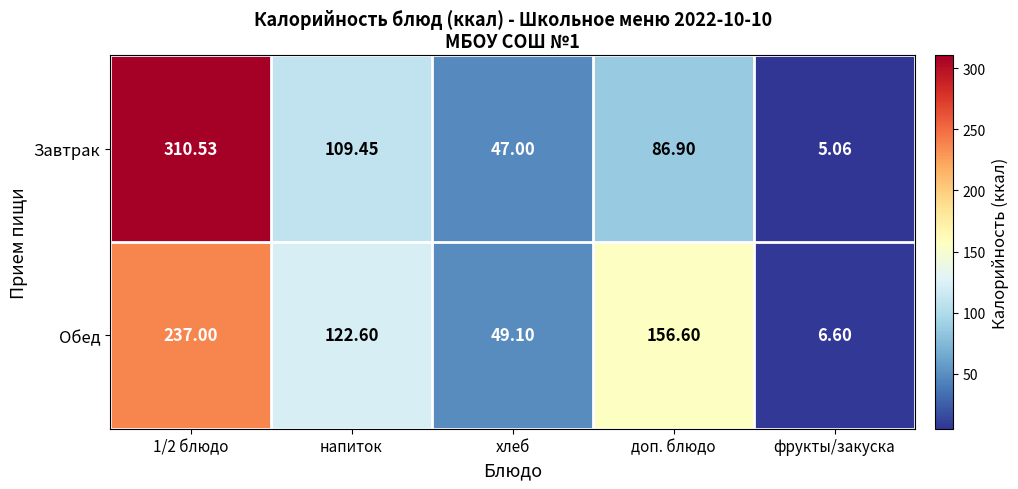

Is the value of Обед at напиток greater than the value of Завтрак at фрукты/закуска?

Yes